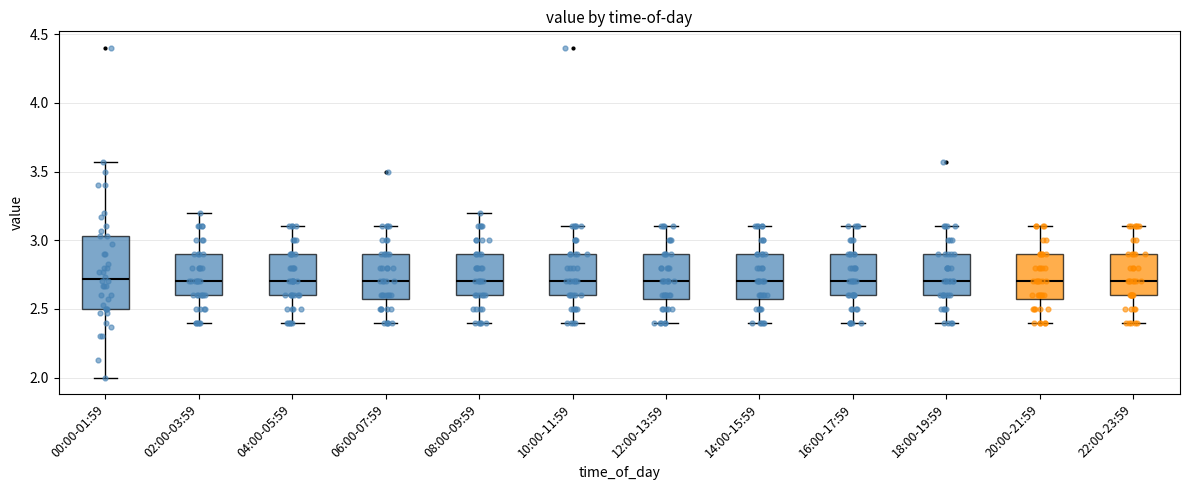

Comparing the boxes themselves (not the whiskers), which one is the tallest?

00:00-01:59